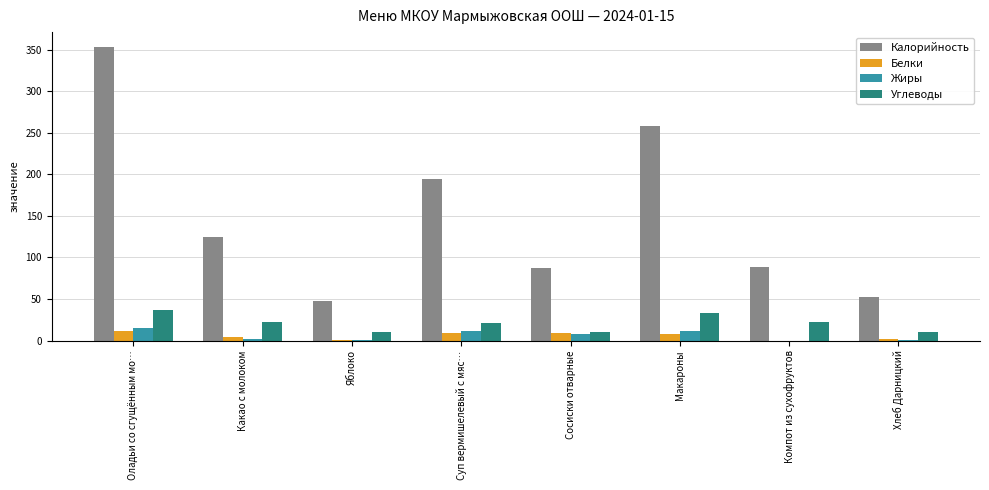

Is it true that Жиры equals 0.0 at Компот из сухофруктов?

True